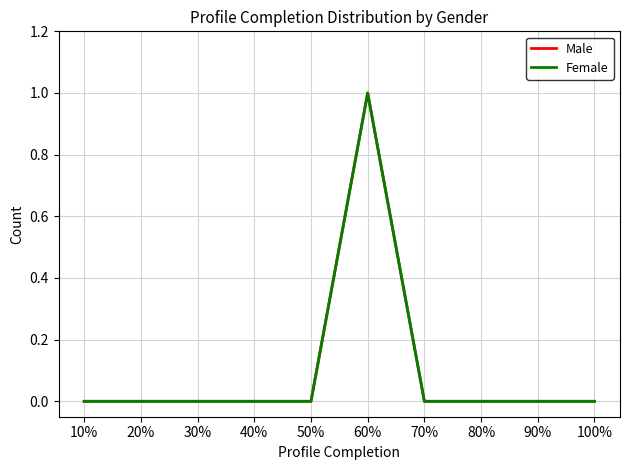

Rank the series by their maximum value, from highest to lowest.

Male, Female